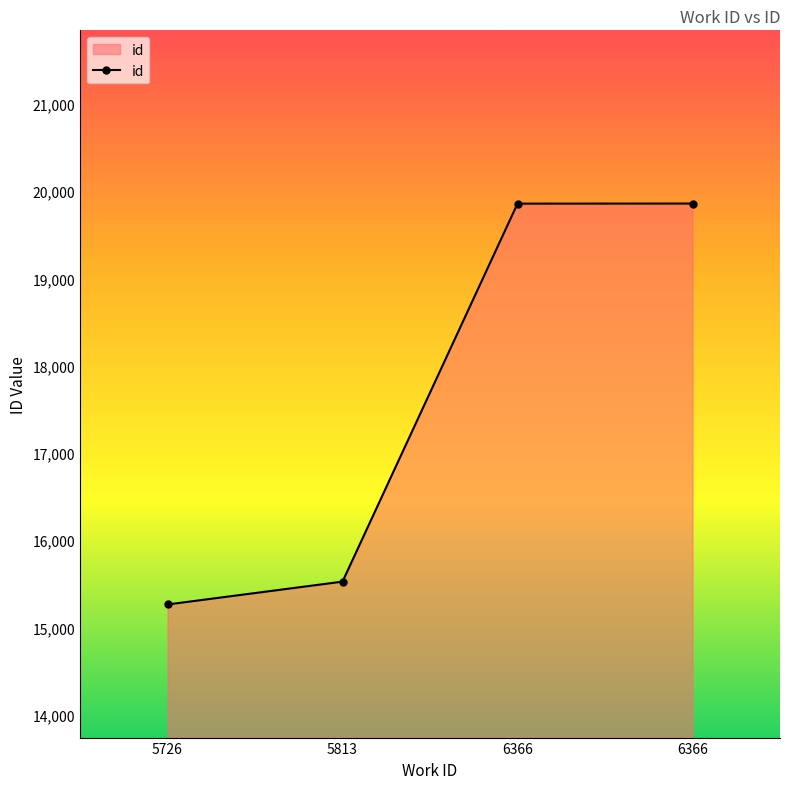

How many lines are shown in the chart?

1